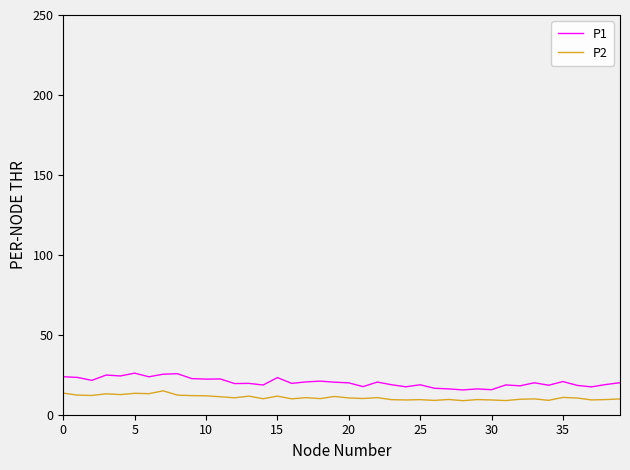

What is the smallest value displayed?

8.8